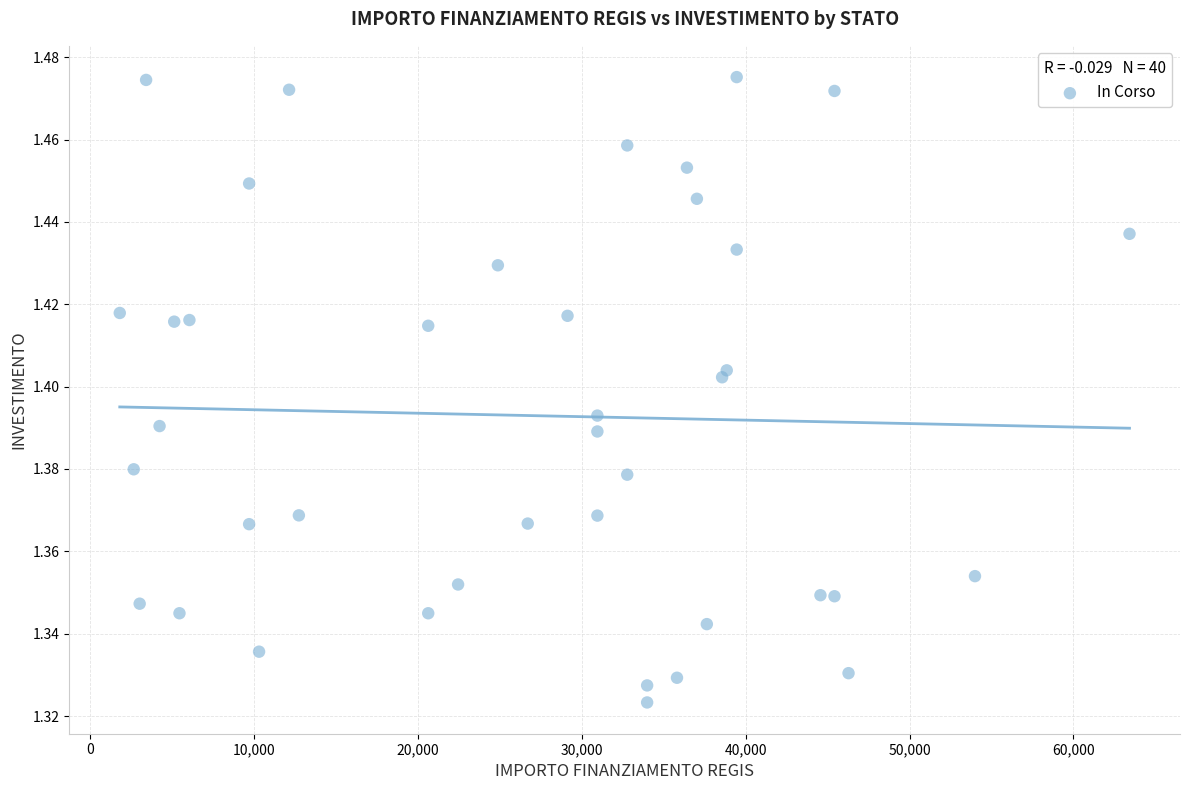

What is the range of X values (max minus min)?

61597.0